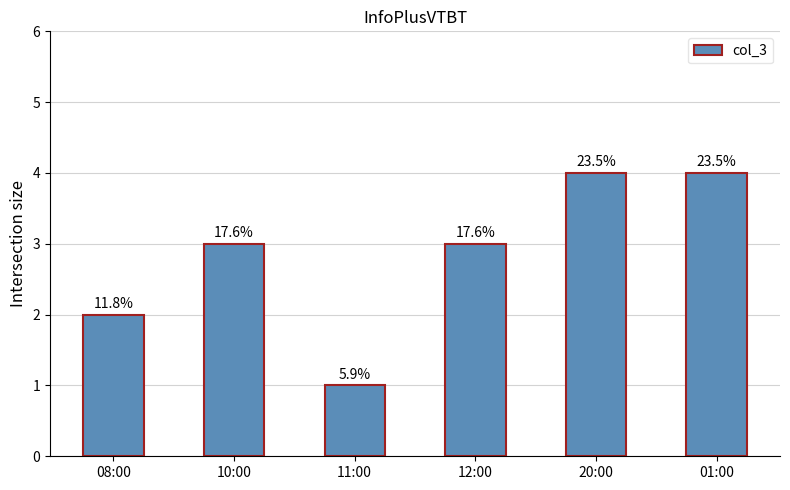

Is it true that the value at 08:00 is 2?

True